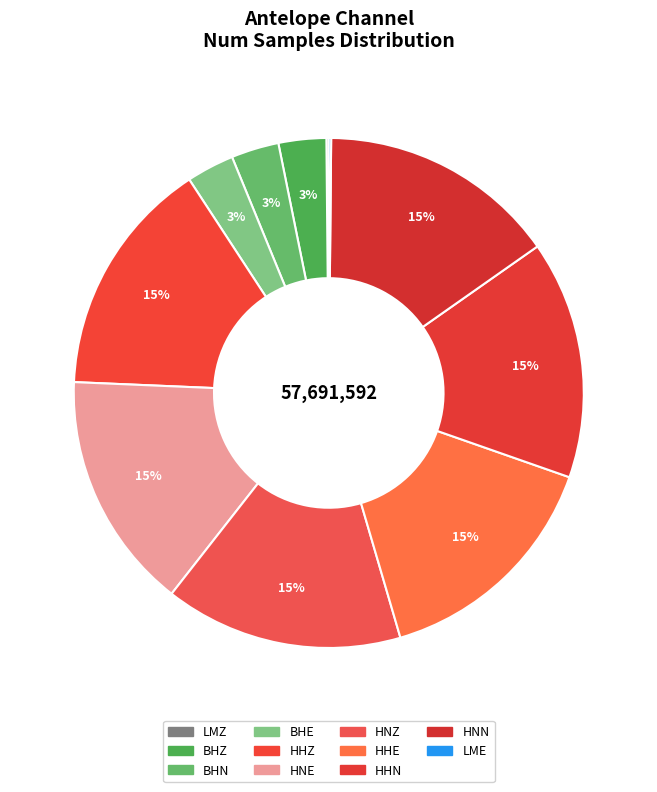

Count the number of slices in the pie.

11